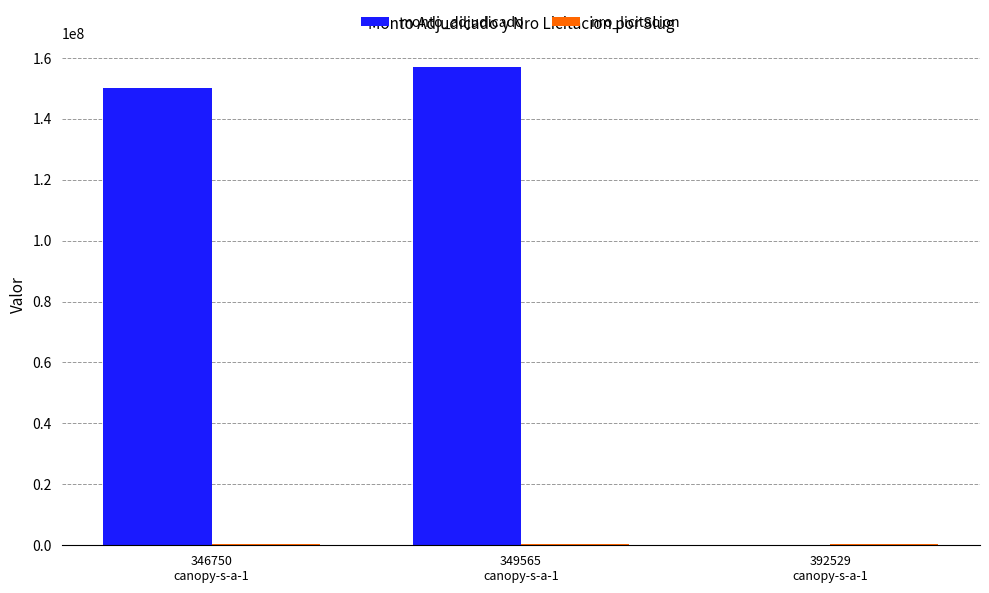

How many positive values does the monto_adjudicado series have?

2